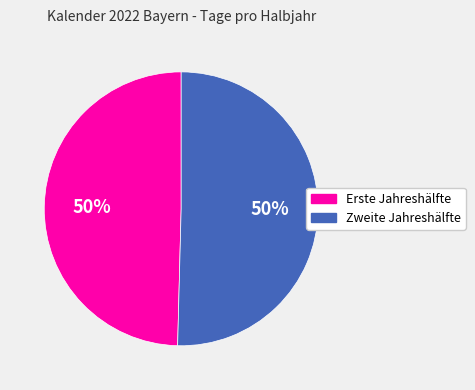

Approximately how many times larger is the value at Zweite Jahreshälfte compared to Erste Jahreshälfte?

1.0